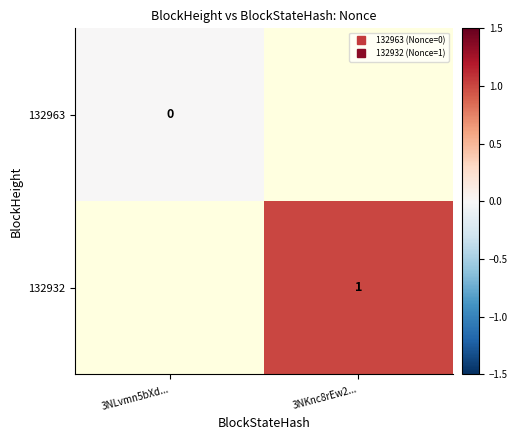

Which label corresponds to the largest value in the chart?

3NKnc8rEw2...